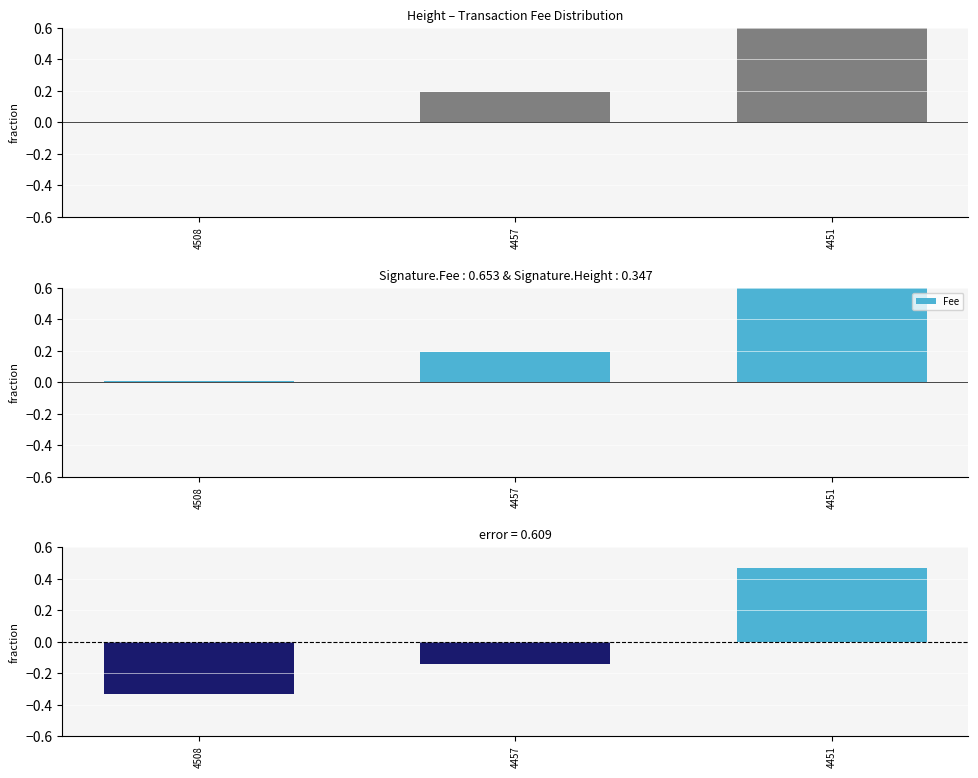

Reading left to right, transcribe all the data shown in this chart.

4508=-0.3	4457=-0.1	4451=0.5